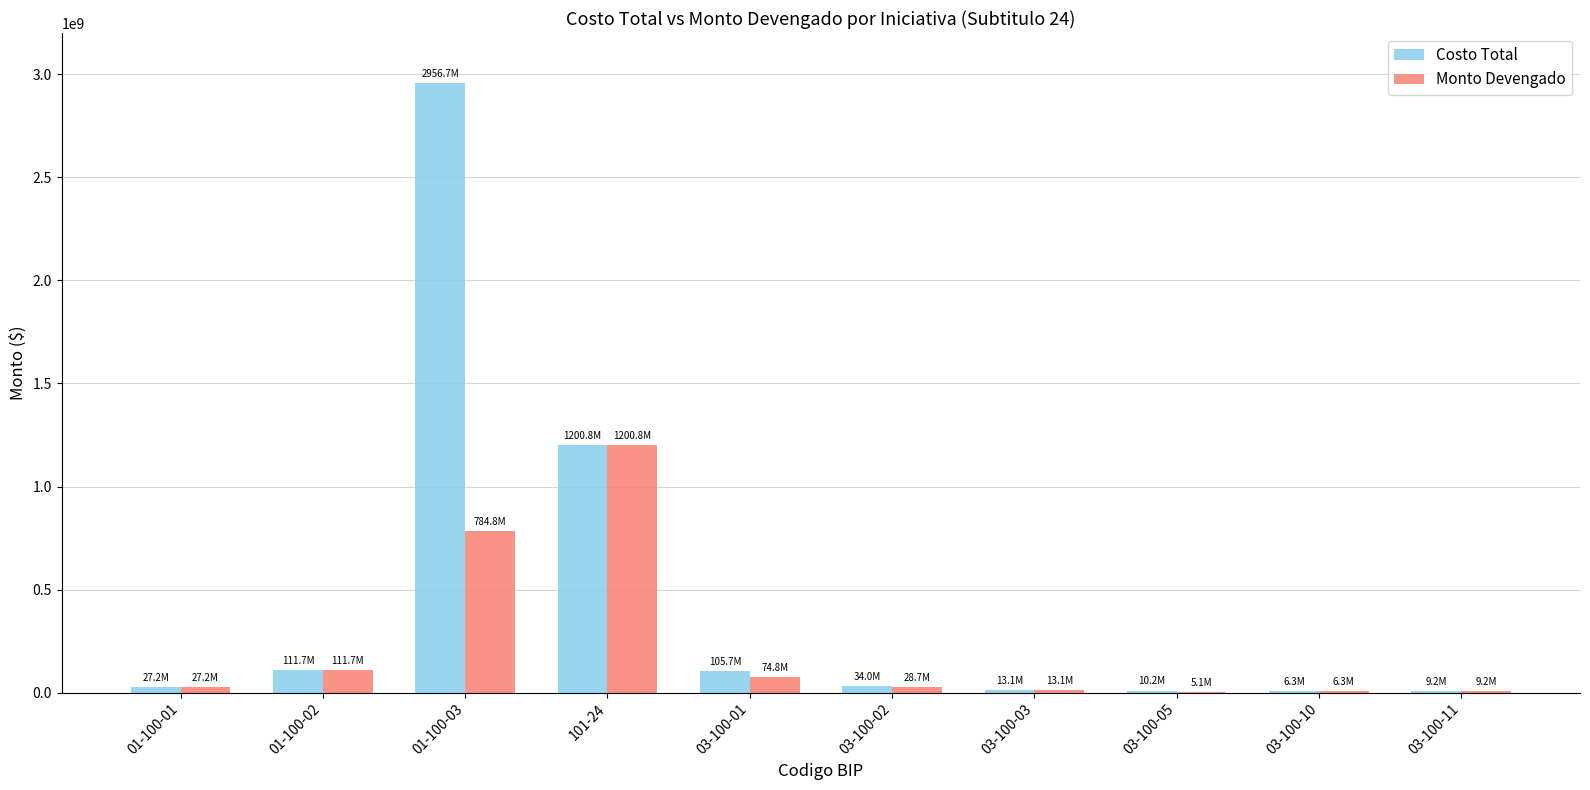

What is the maximum value for Monto Devengado?

1200821000